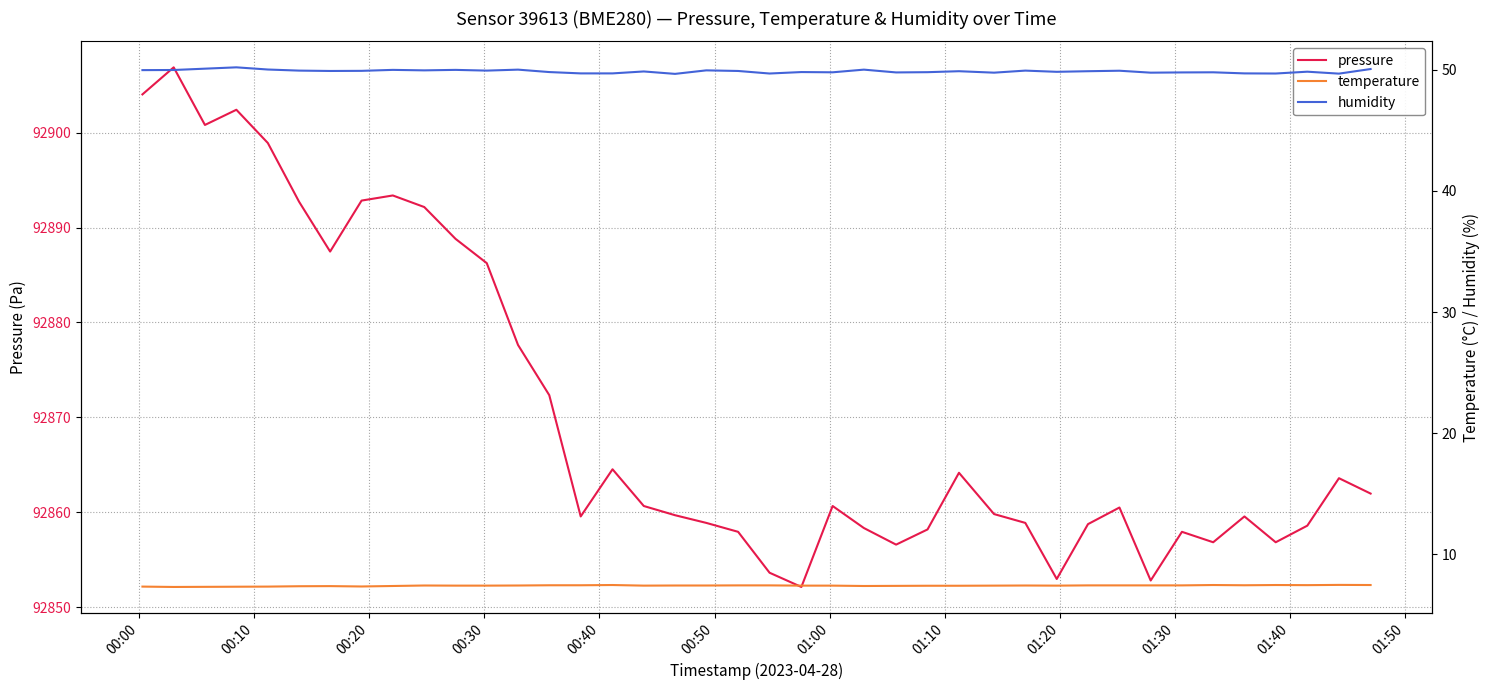

What is the sum of all humidity values?

1994.4